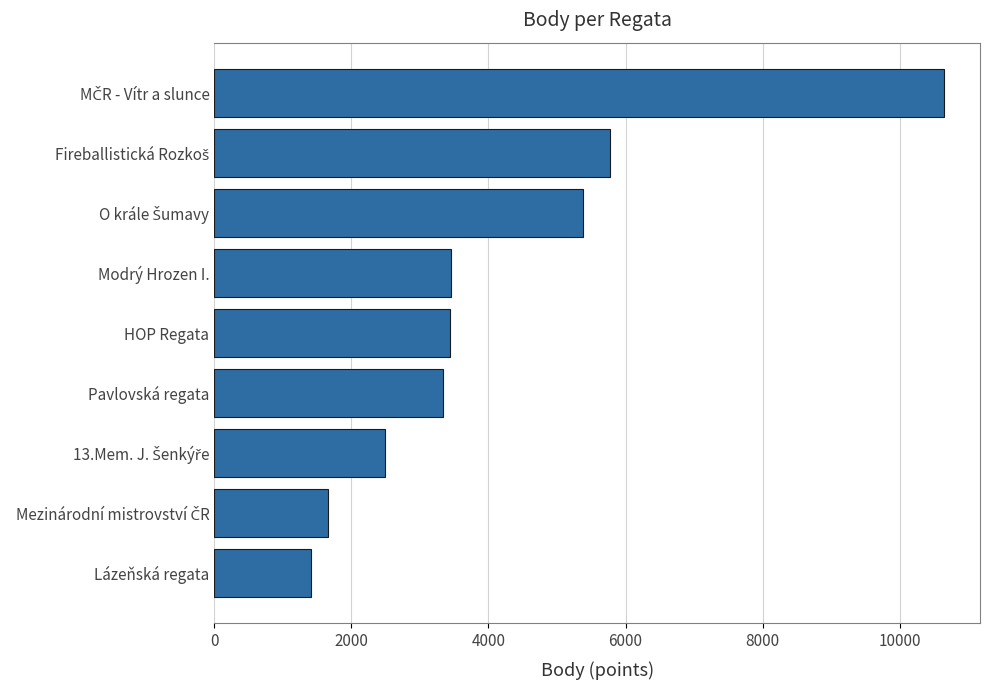

What is the sum of all values?

37578